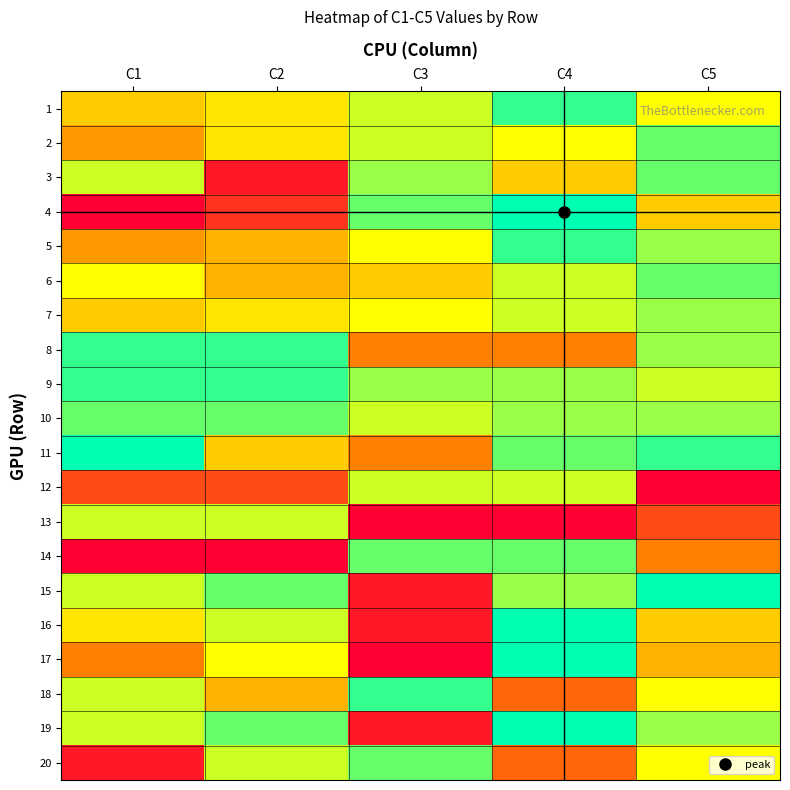

Which series changed the most between C3 and C4?

17